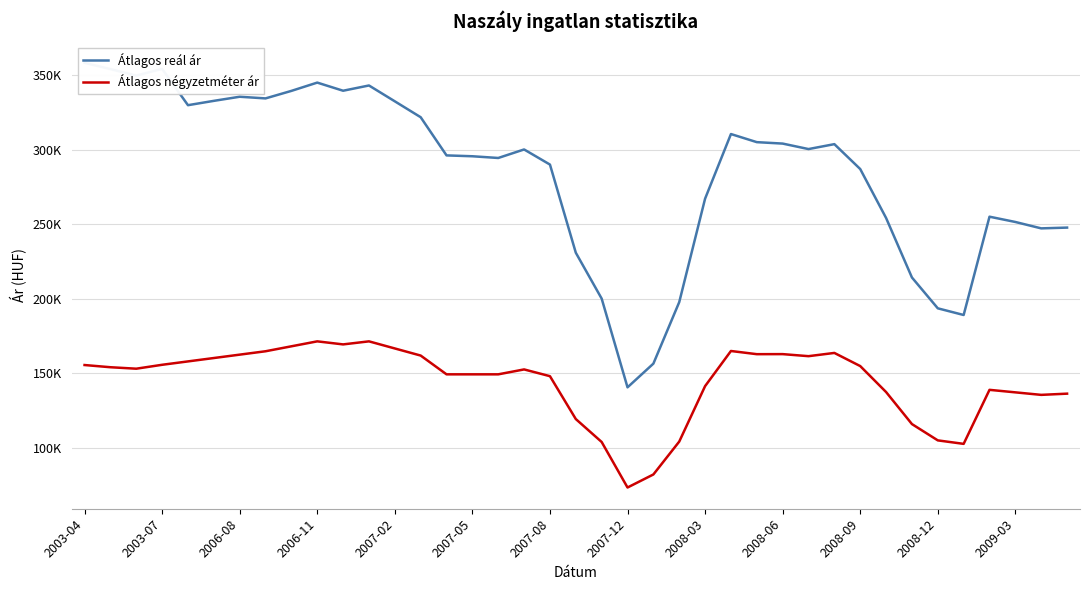

What is the spread (max minus min) of values at 2009-03?

114219